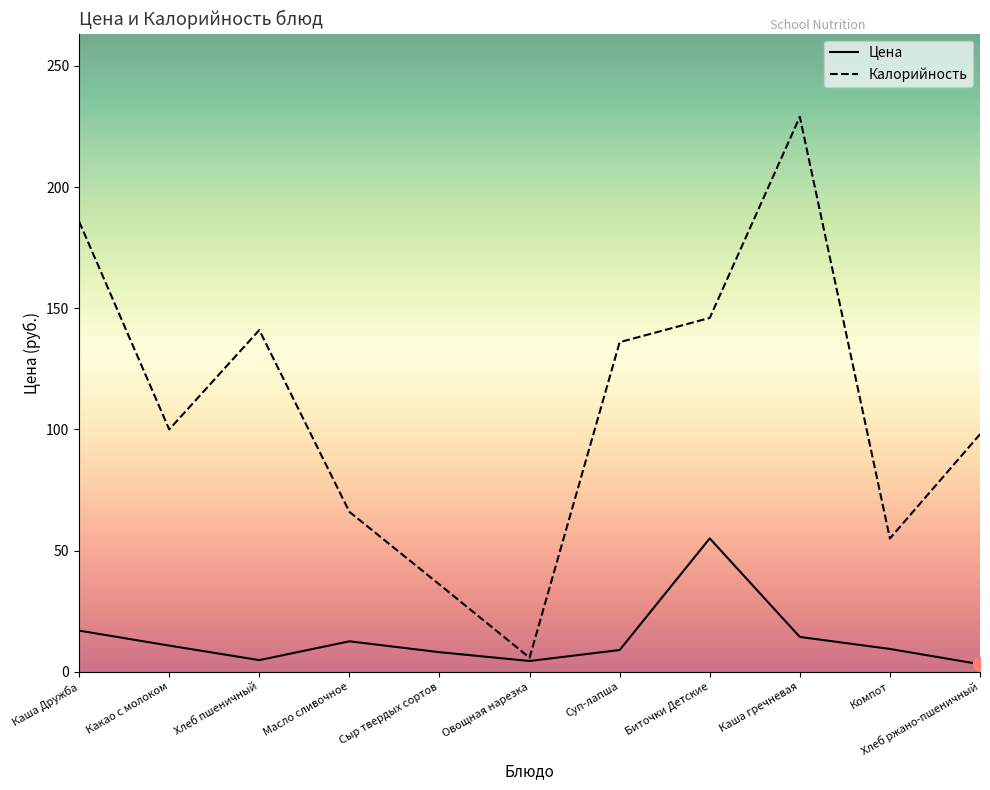

Which label corresponds to the largest value in the chart?

Каша гречневая